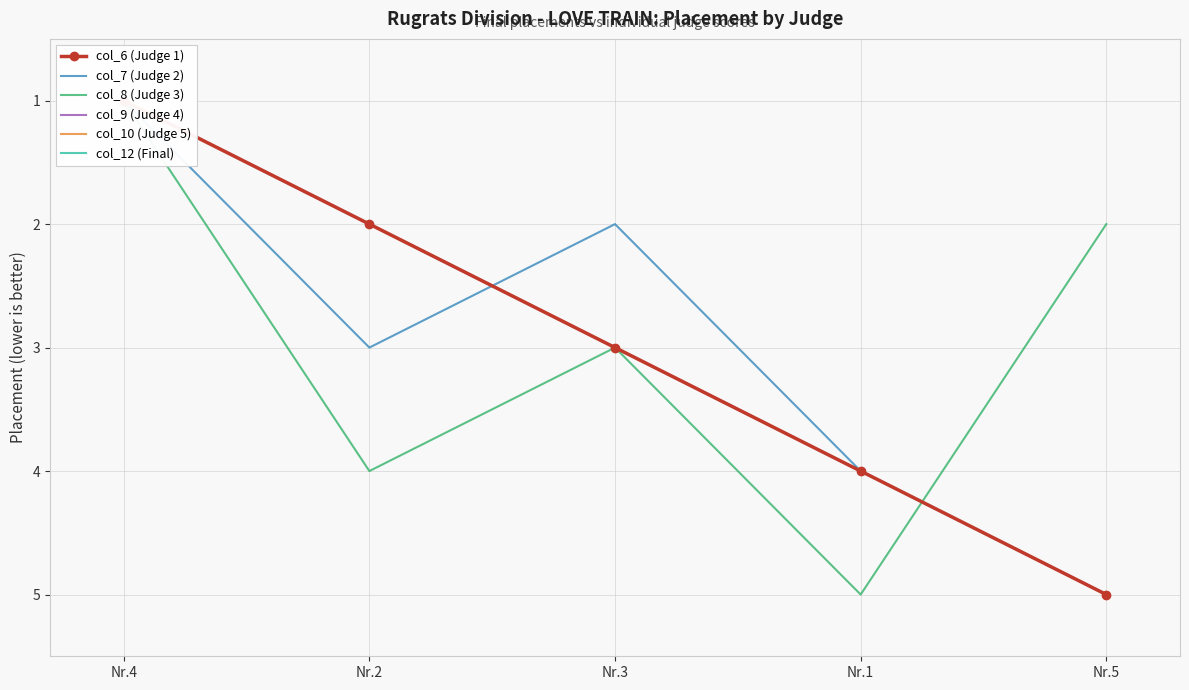

How many lines are shown in the chart?

6